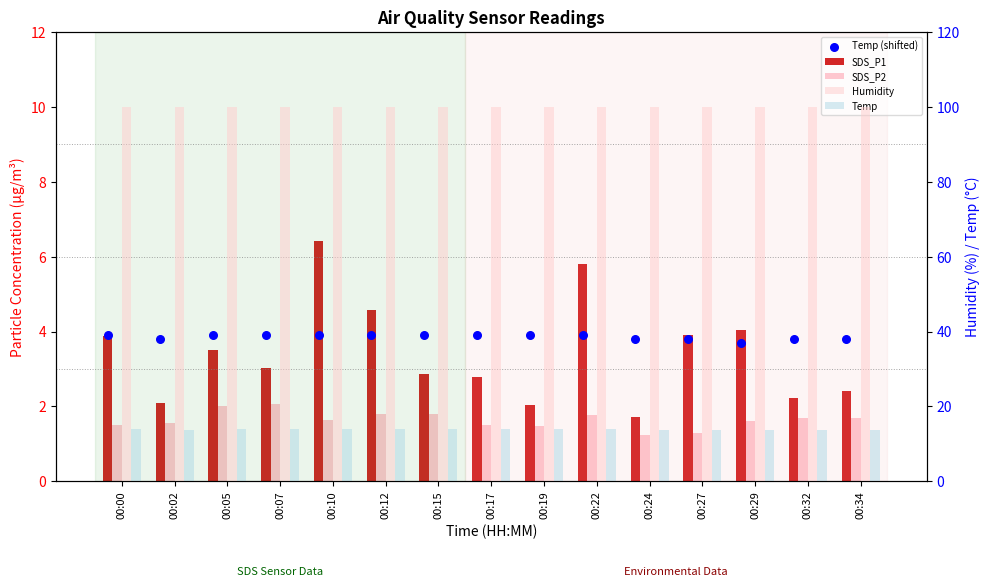

What is the total value across all series at 00:29?

122.9